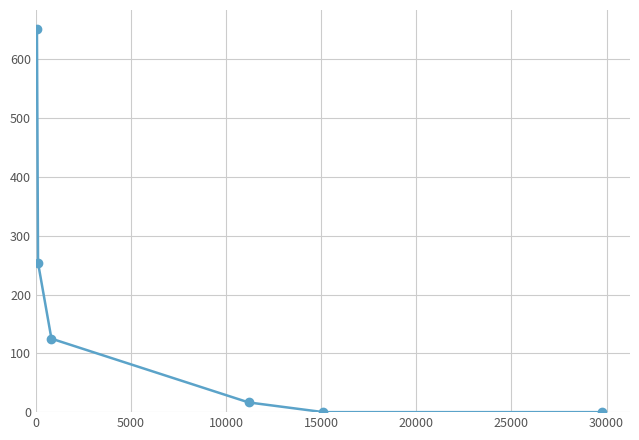

True or false: there are more than 2 points higher than both neighbors.

False